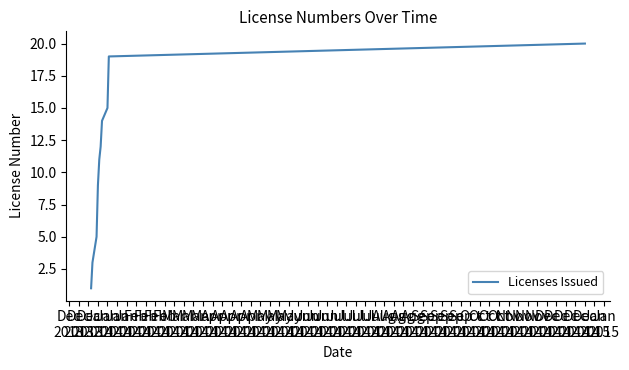

Does the chart display data point markers on the line(s)?

No